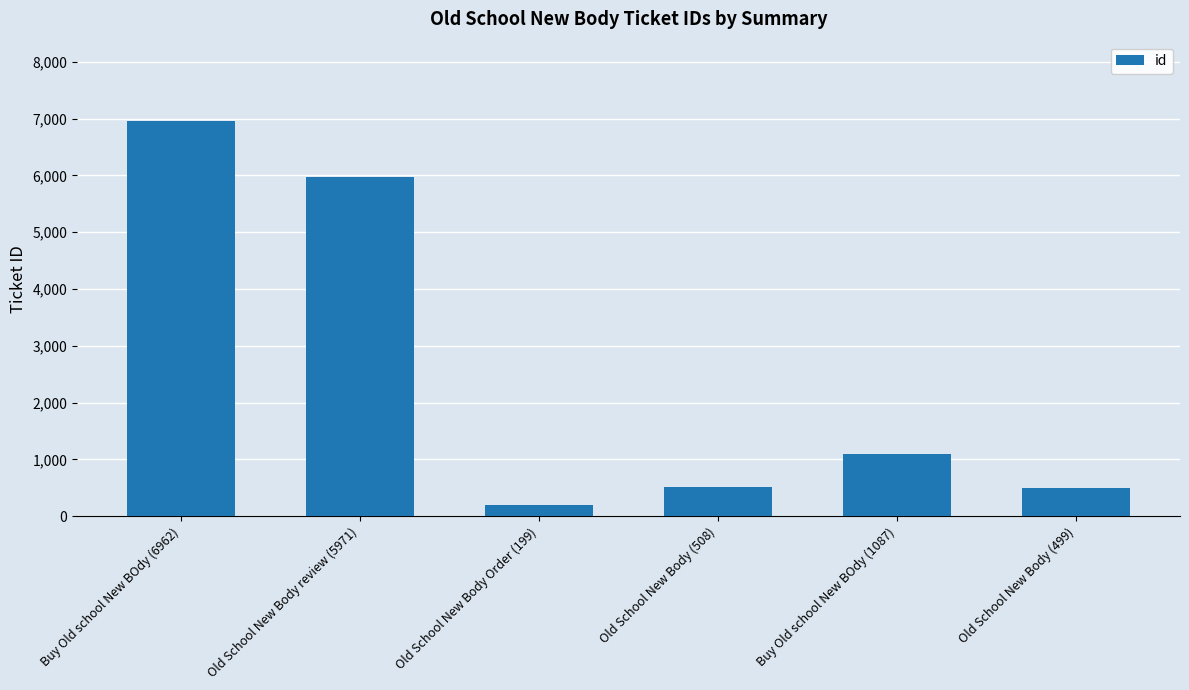

What is the average value?

2538